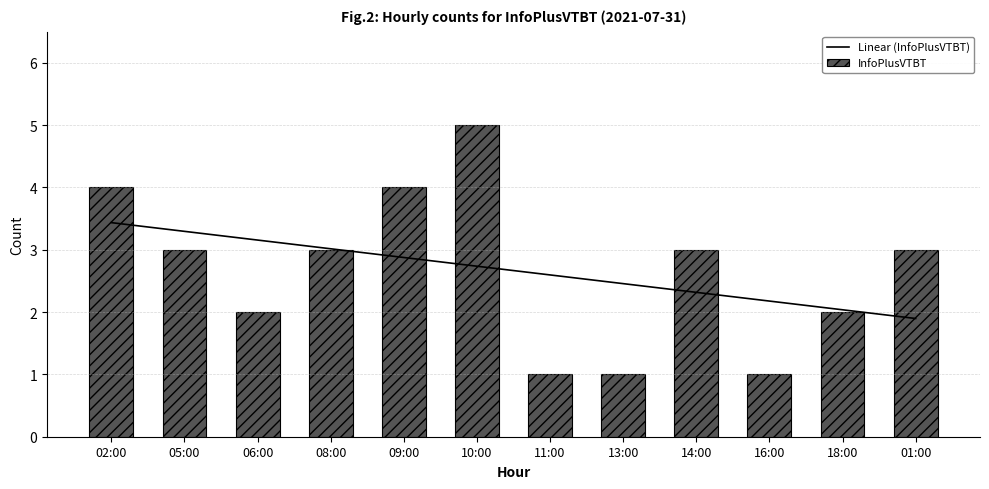

Rank the series at 18:00 from highest to lowest value.

Linear (InfoPlusVTBT), InfoPlusVTBT